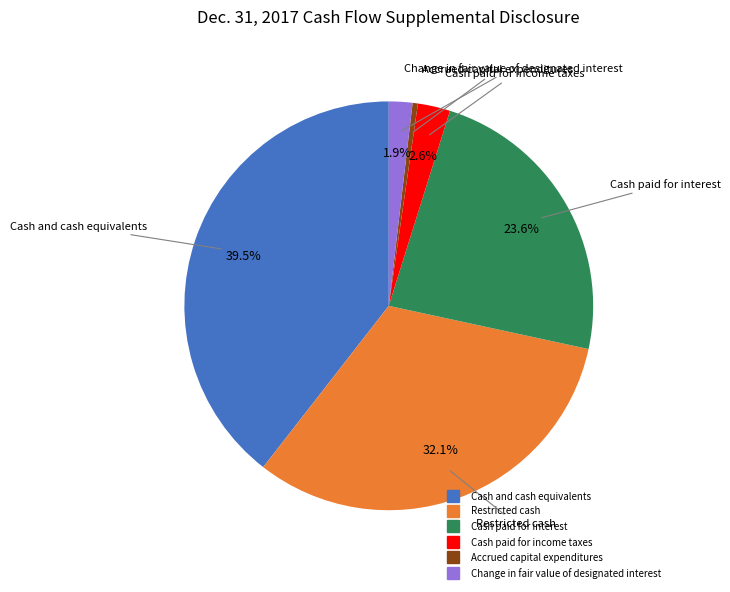

What percentage do Cash paid for income taxes and Restricted cash together represent?

34.7%